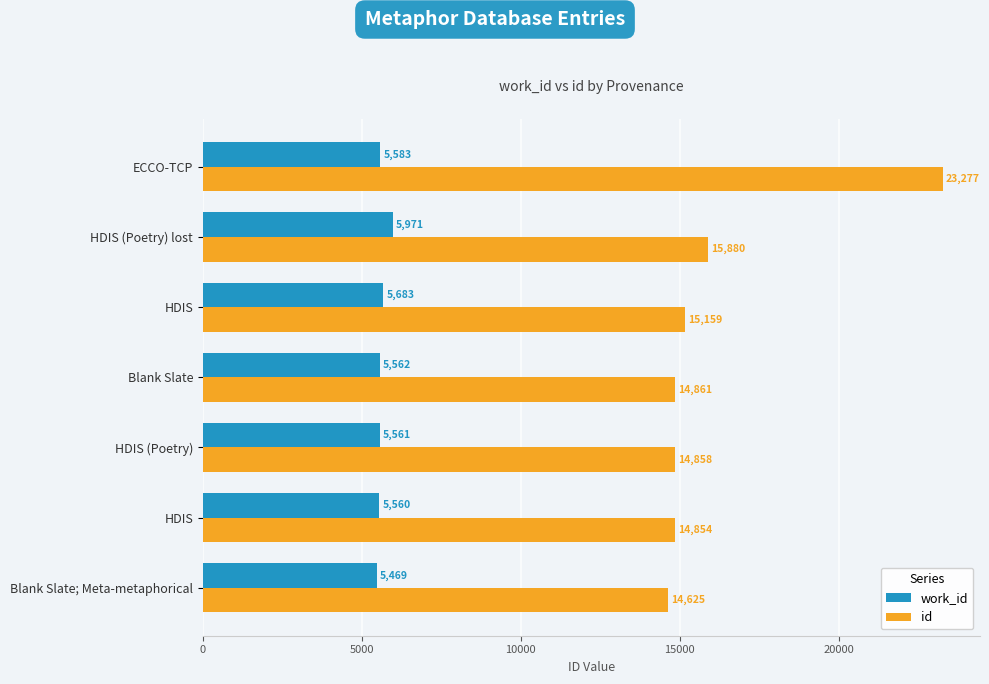

What is the difference between the maximum and minimum values in the work_id series?

502